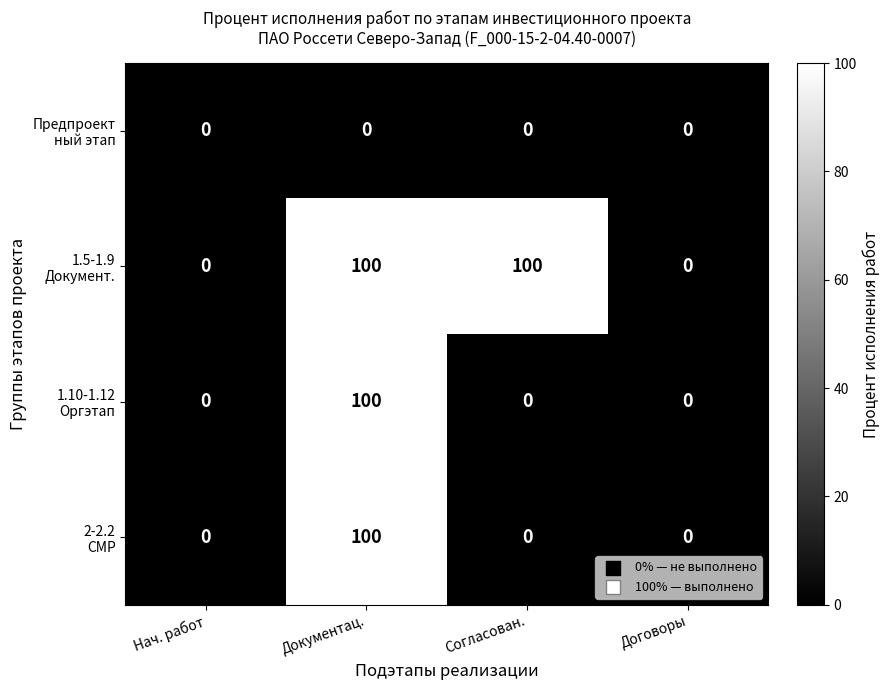

What is the greatest value displayed?

100